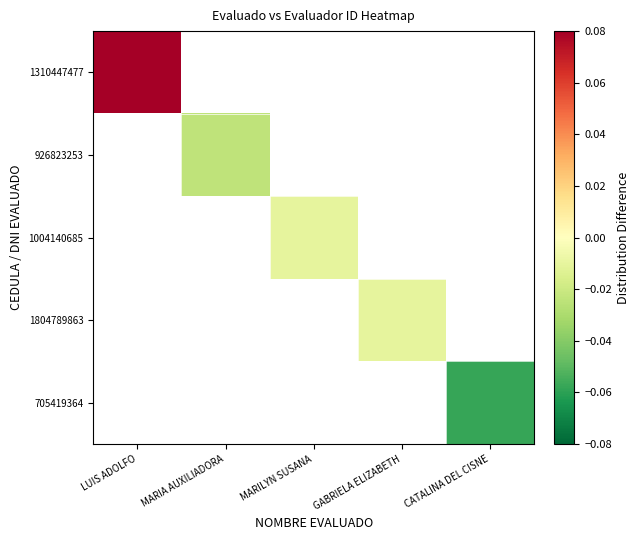

Between MARIA AUXILIADORA and GABRIELA ELIZABETH, which is larger?

GABRIELA ELIZABETH